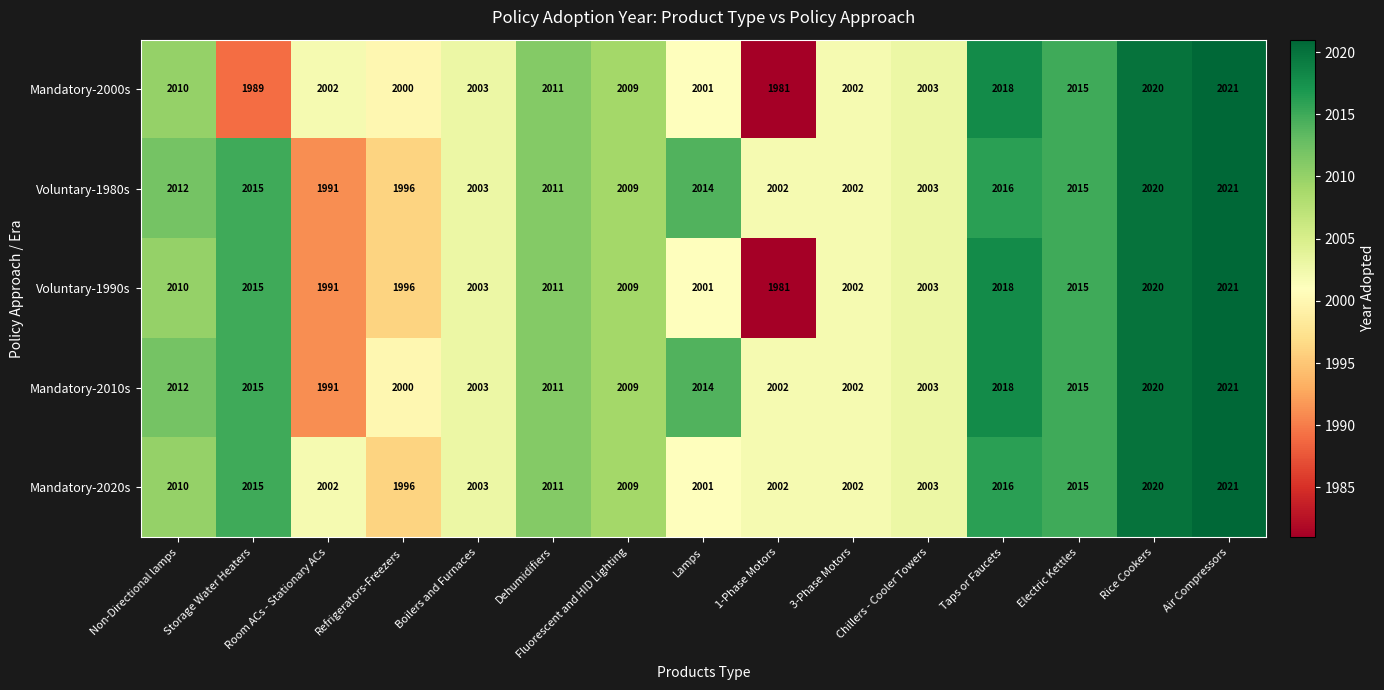

What is the smallest value displayed?

1981